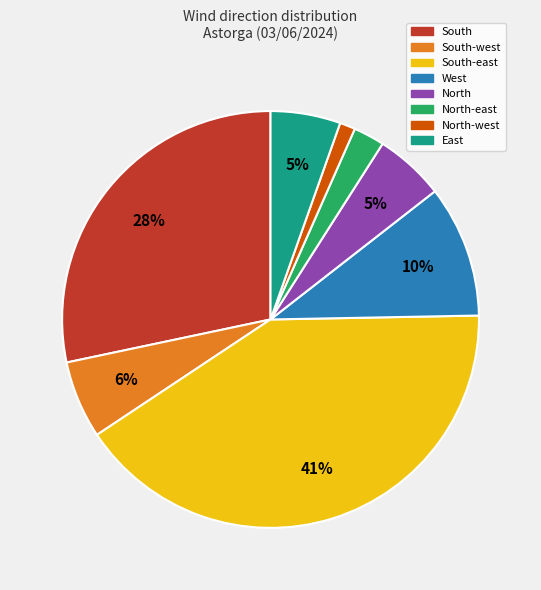

Which has a higher value, South-west or North-west?

South-west